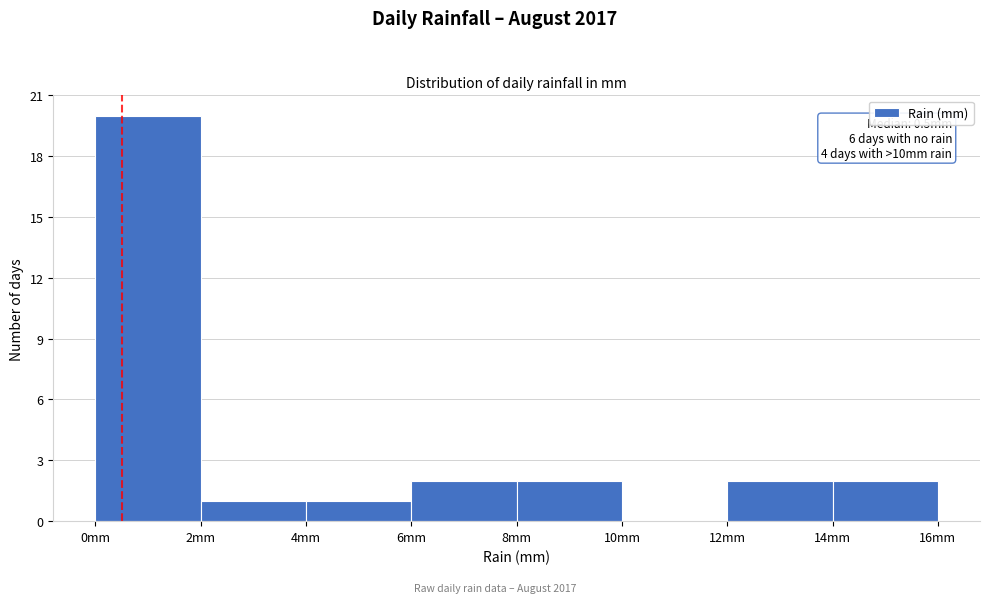

Over which range of the x-axis is the bar tallest?

0 to 2